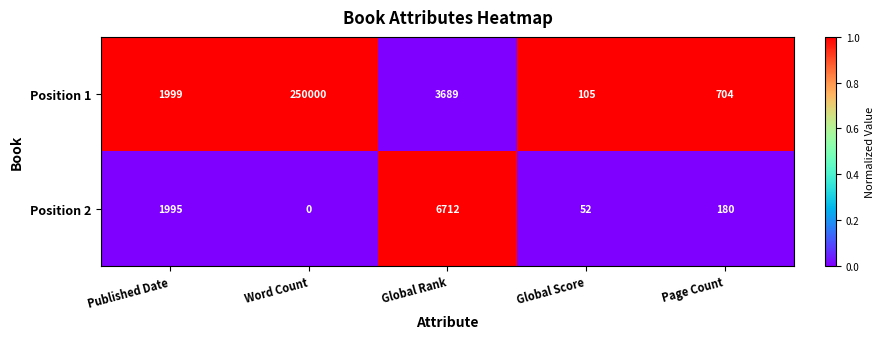

Between Word Count and Page Count, which series saw the biggest shift?

Position 1